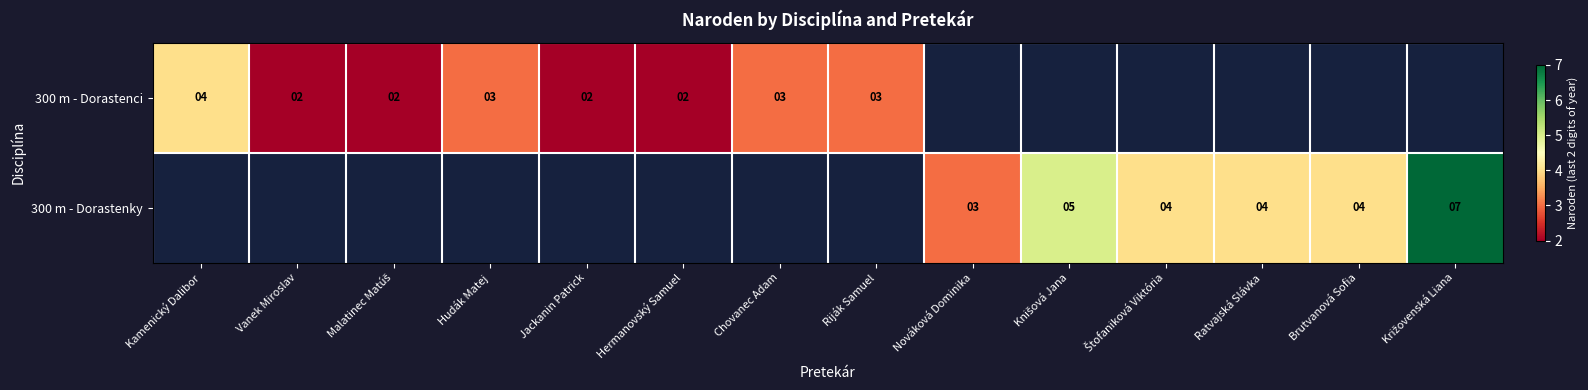

How many values in 300 m - Dorastenci are above zero?

8